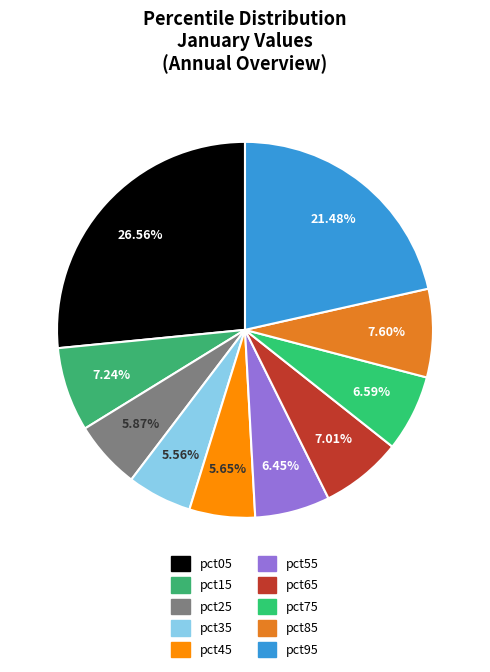

The pct55 slice represents 1% of the pie. True or false?

False